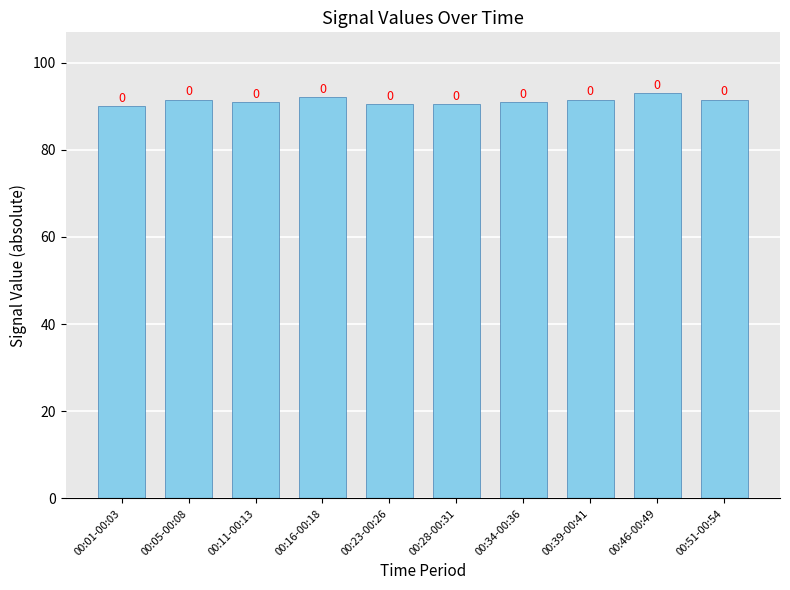

Does the chart contain stacked bars?

No